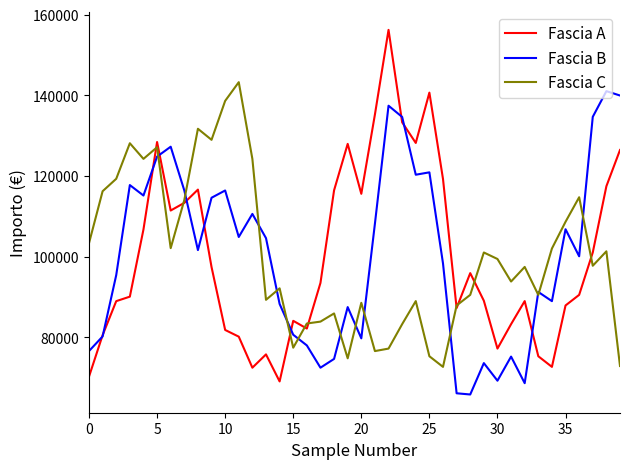

Which series has the largest range (max minus min)?

Fascia A